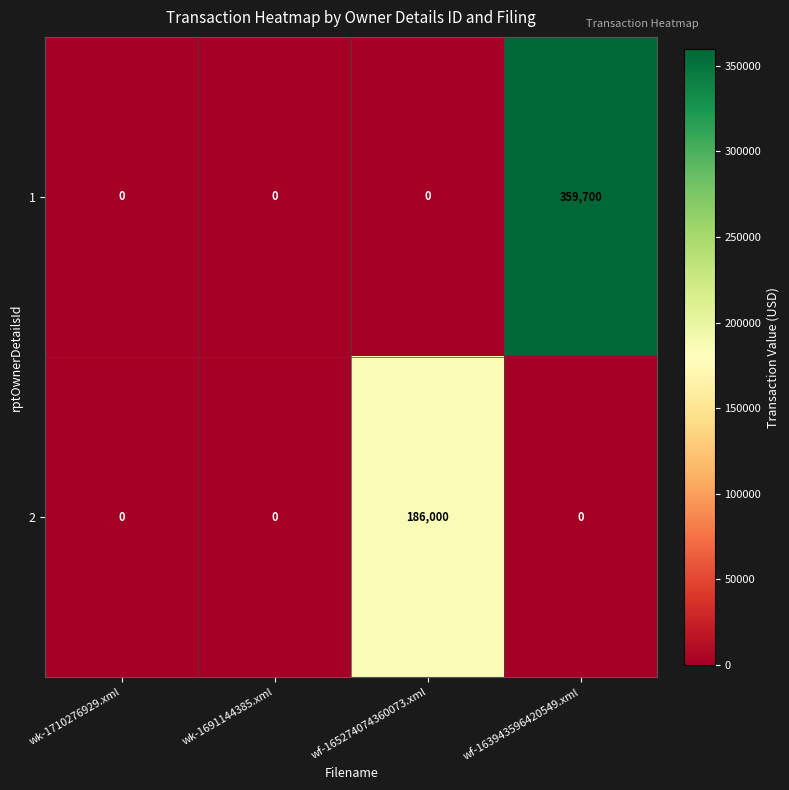

What is the difference between the maximum and minimum values in the 2 series?

186000